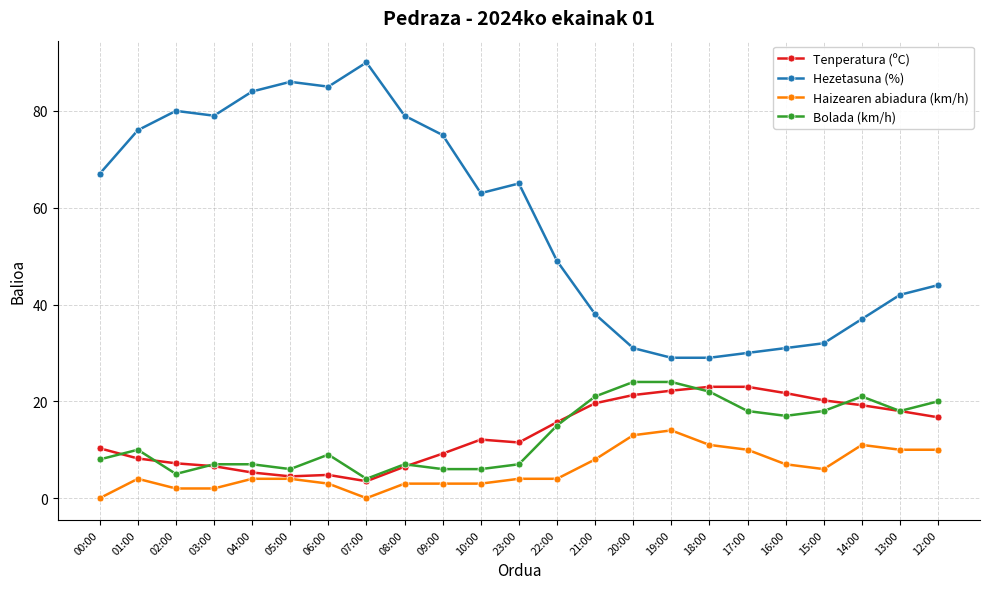

True or false: Hezetasuna (%) and Bolada (km/h) intersect in this chart.

False